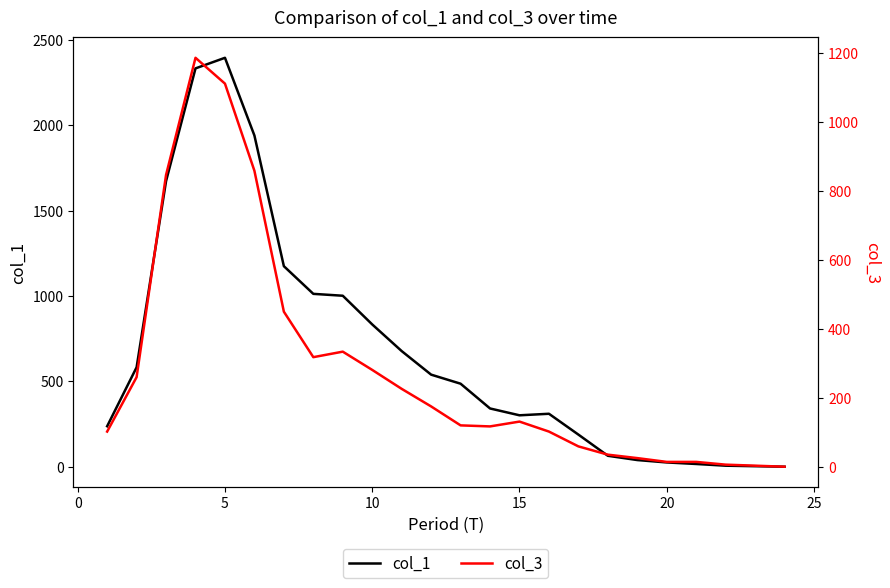

Reading right to left, what are all the values shown in this chart?

col_1: 0	3	6	16	25	39	64	188	310	301	341	486	539	677	833	1001	1012	1174	1939	2394	2332	1672	582	237
col_3: 0	3	6	14	14	25	35	59	102	131	117	120	175	226	281	334	318	450	859	1112	1187	847	260	102